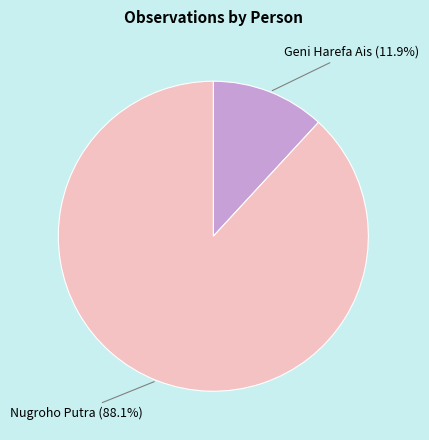

Does any single category account for the majority?

Yes